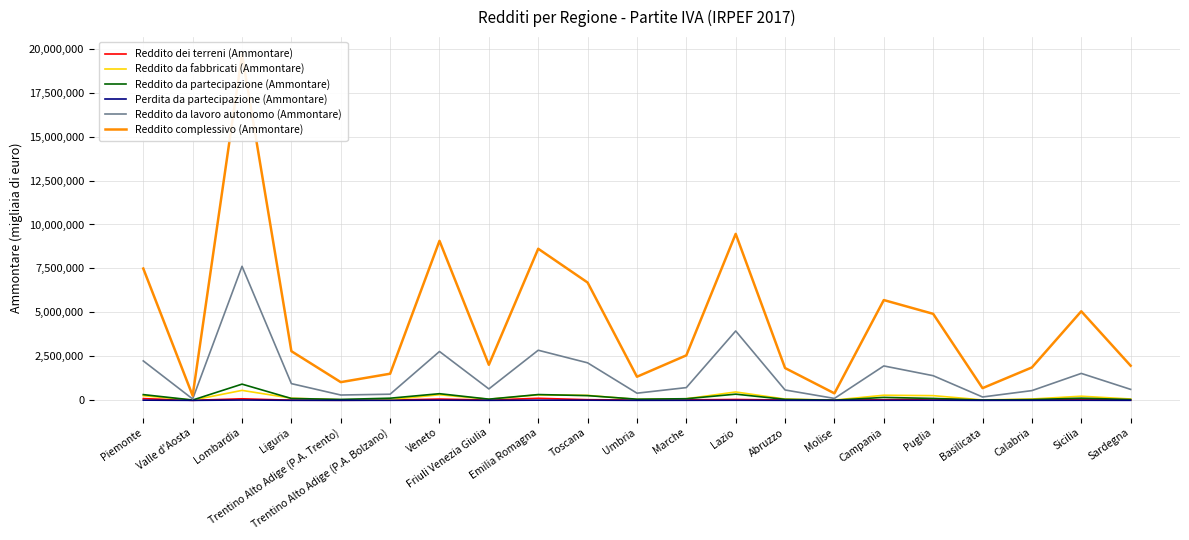

How many interior local peaks does the Perdita da partecipazione (Ammontare) series have?

6